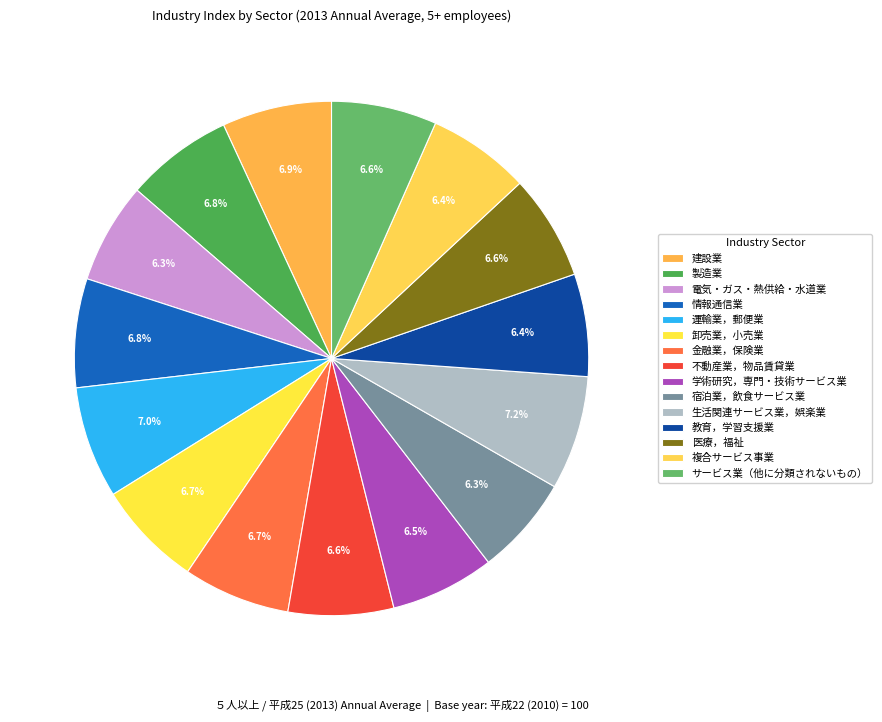

What is the smallest slice in the pie chart?

宿泊業，飲食サービス業